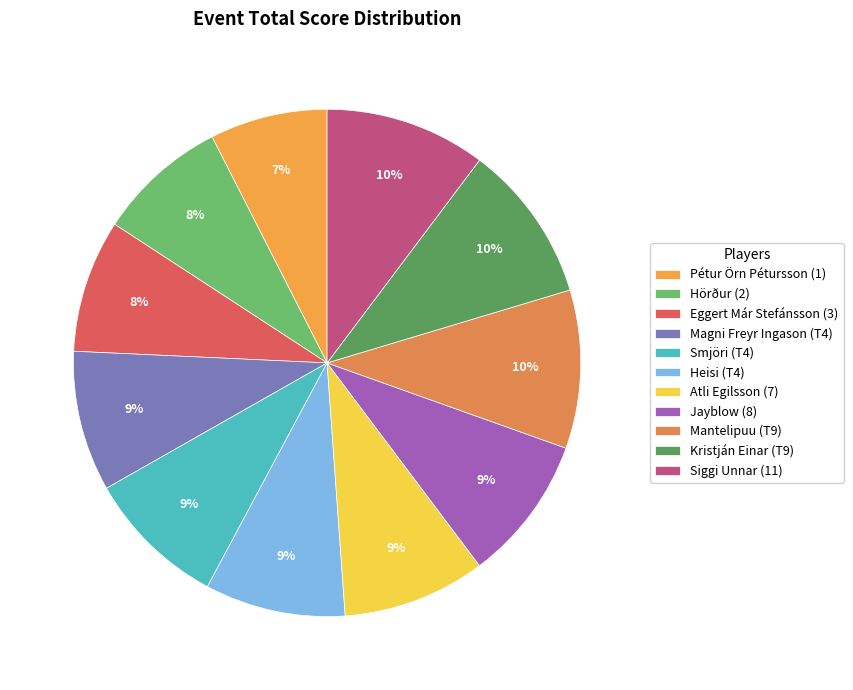

Count the number of slices in the pie.

11